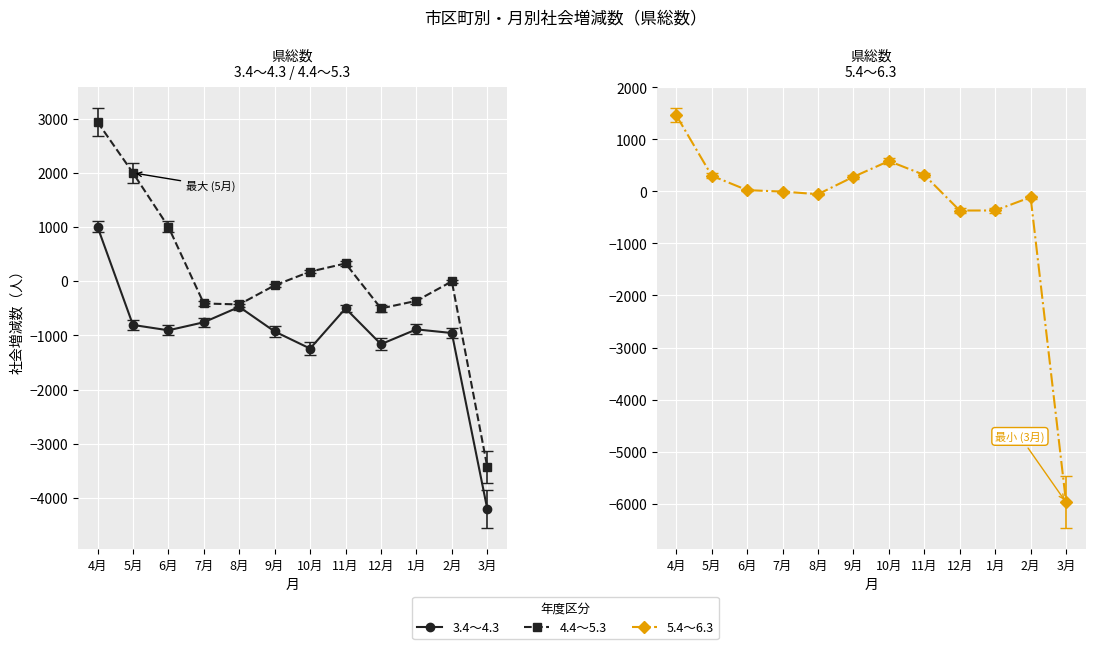

How many interior local valleys does the 3.4～4.3 series have?

3